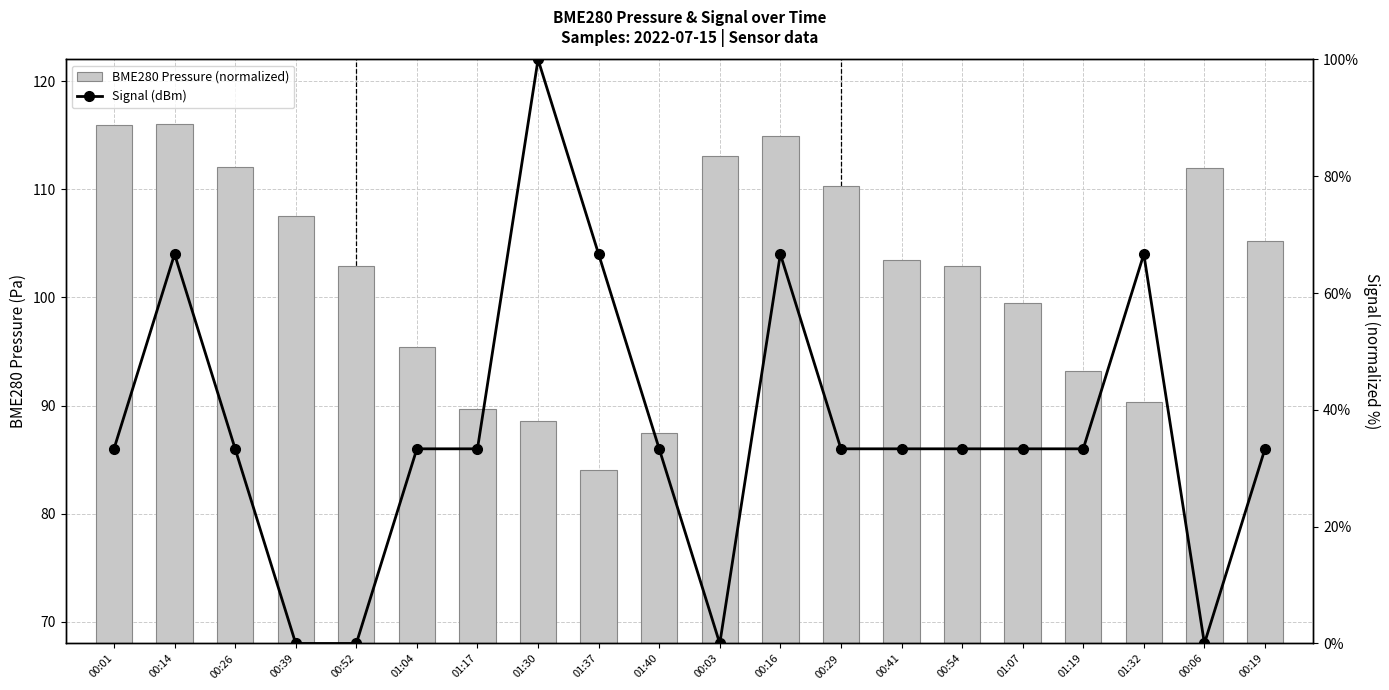

How many data points in Signal (dBm) are above 0?

16